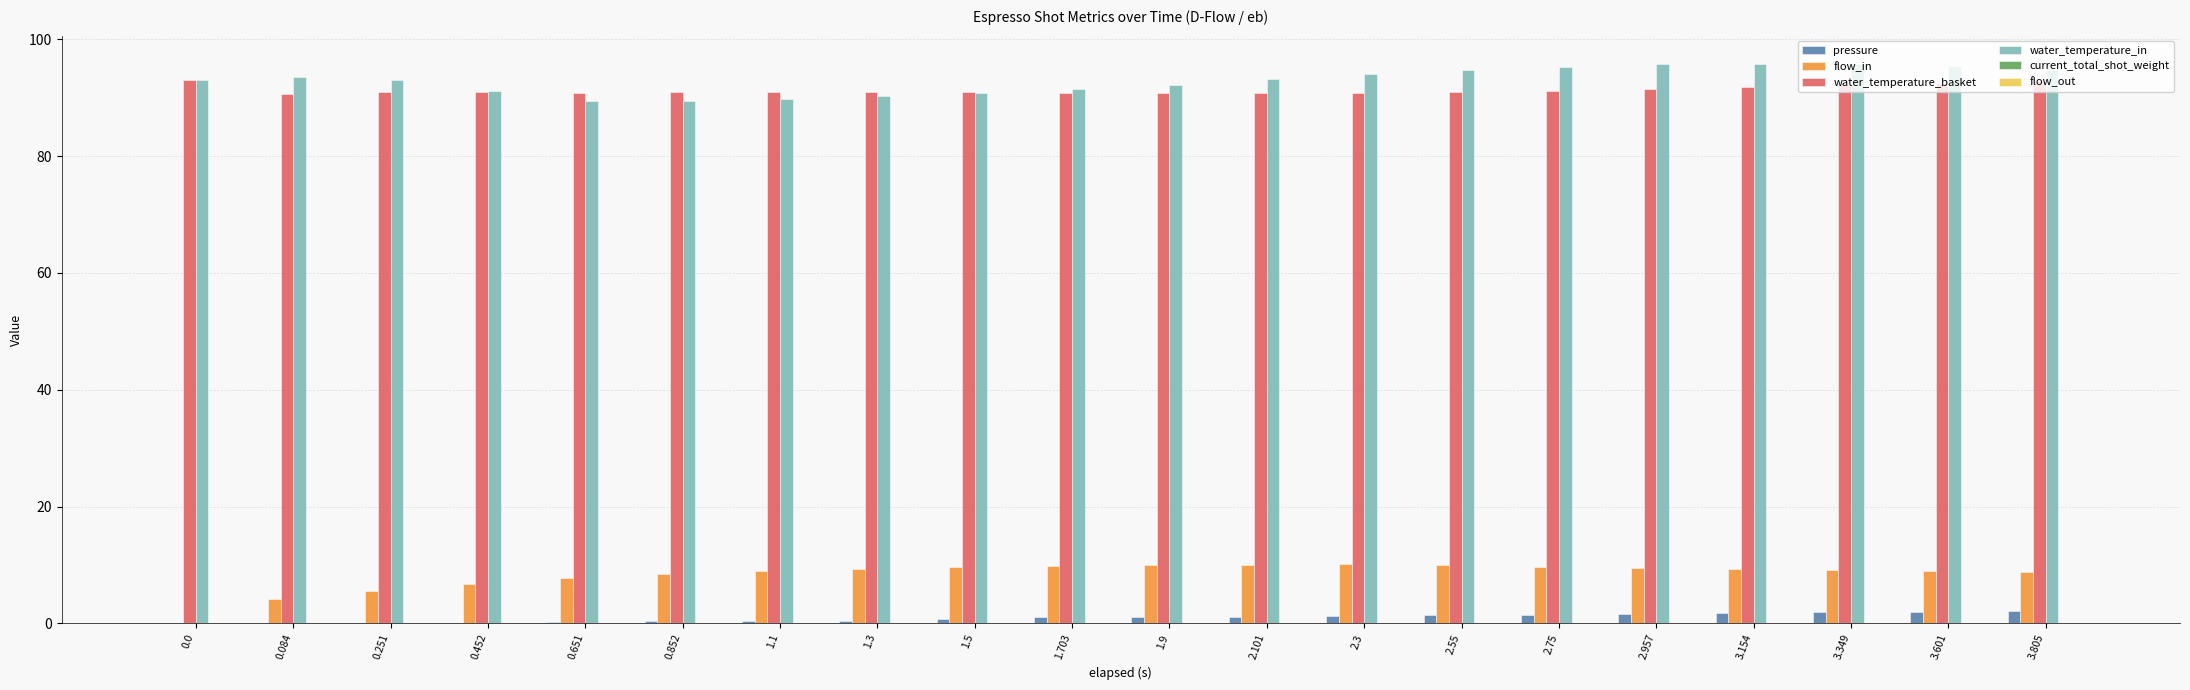

Between 0.0 and 1.1, which series saw the biggest shift?

flow_in